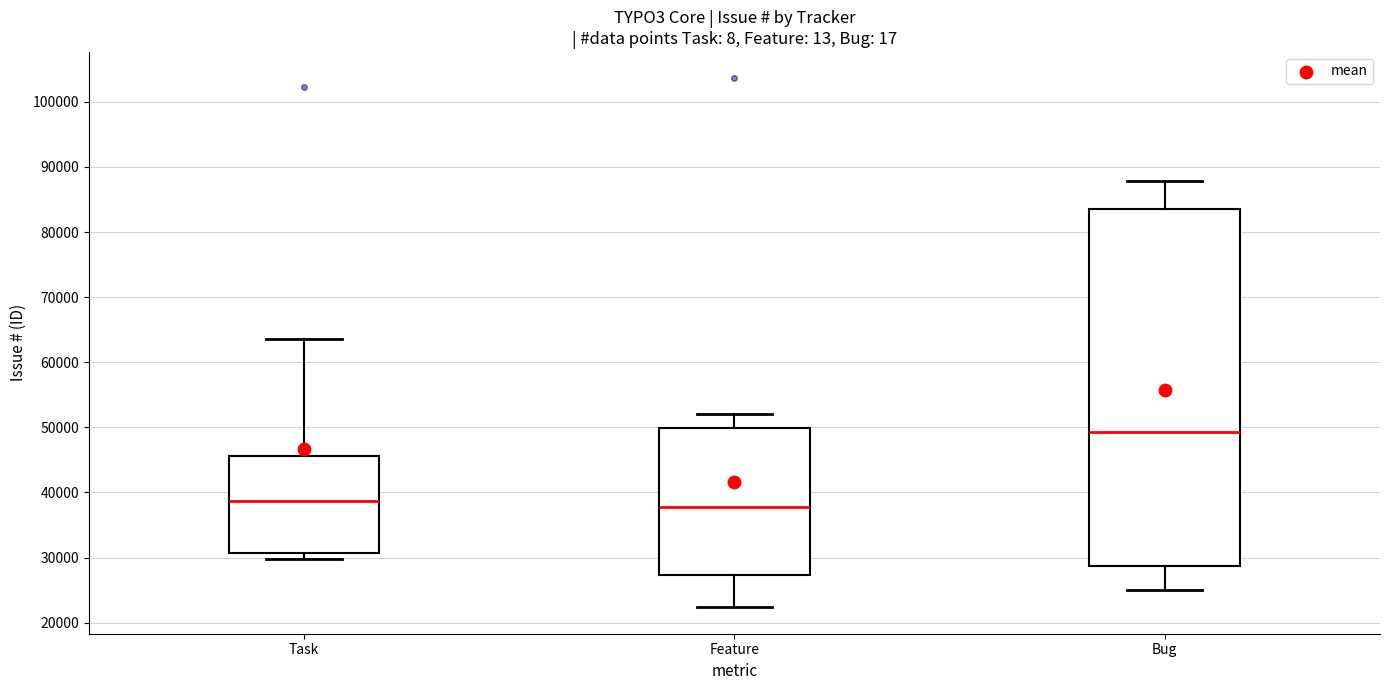

Reading left to right, read every box against the y-axis: the position of its median line, the range the box covers, and the ends of its whiskers. The values are not printed on the chart, so give them approximately, as read against the axis.

Task: median 39000, box 31000 to 46000, whiskers 30000 to 64000
Feature: median 38000, box 27000 to 50000, whiskers 22000 to 52000
Bug: median 49000, box 29000 to 83000, whiskers 25000 to 88000